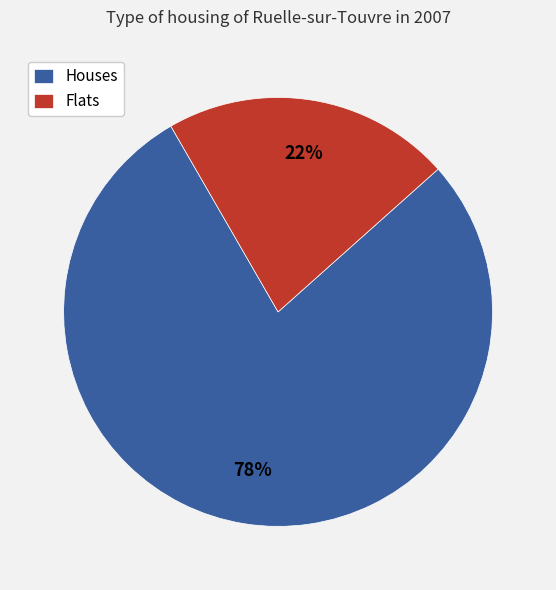

Does Flats represent more than half of the total?

No